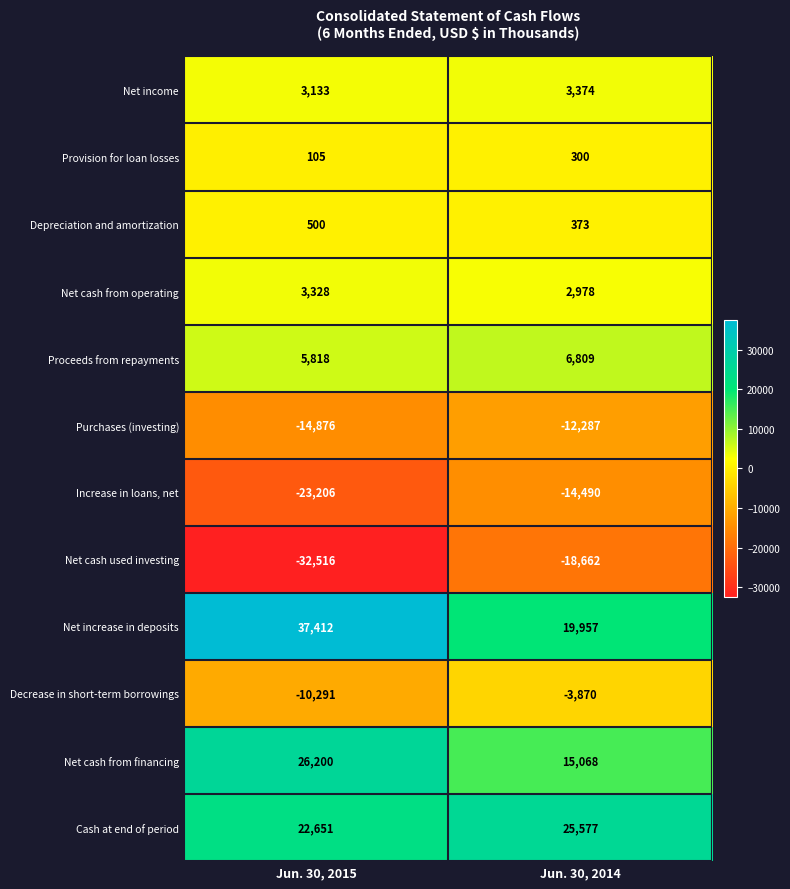

At Jun. 30, 2015, list the series in order from smallest to largest.

Net cash used investing, Increase in loans, net, Purchases (investing), Decrease in short-term borrowings, Provision for loan losses, Depreciation and amortization, Net income, Net cash from operating, Proceeds from repayments, Cash at end of period, Net cash from financing, Net increase in deposits